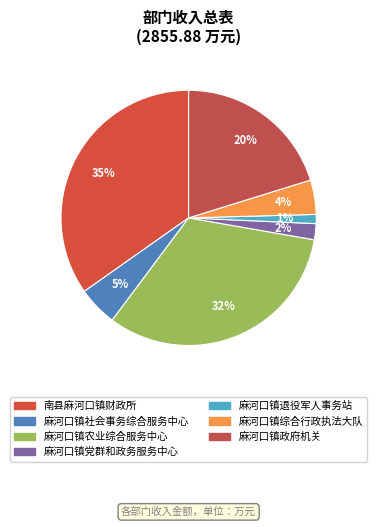

Count the number of slices in the pie.

7